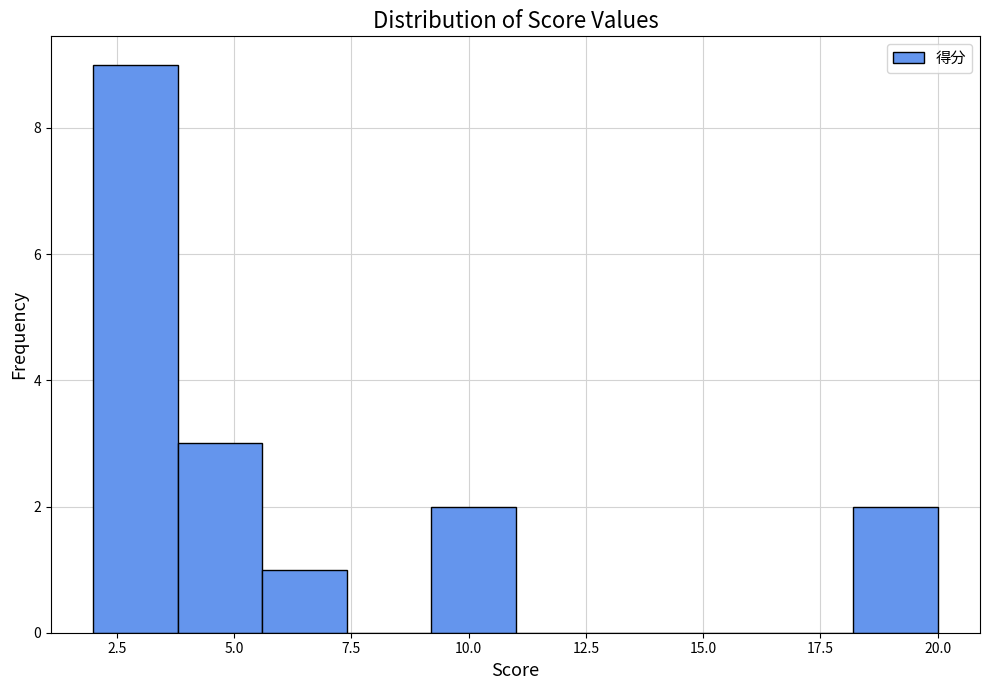

Read against the x-axis, roughly where is the centre of the tallest bar?

3.0